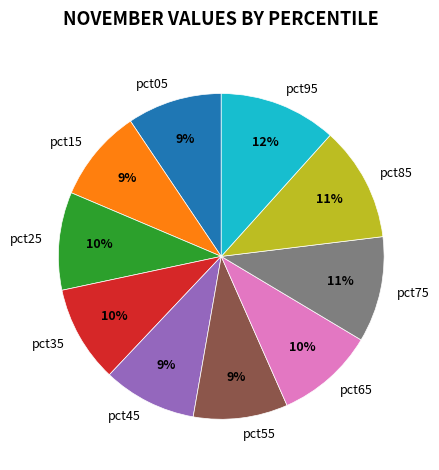

To the nearest percent, what percentage of the pie is pct25?

10%